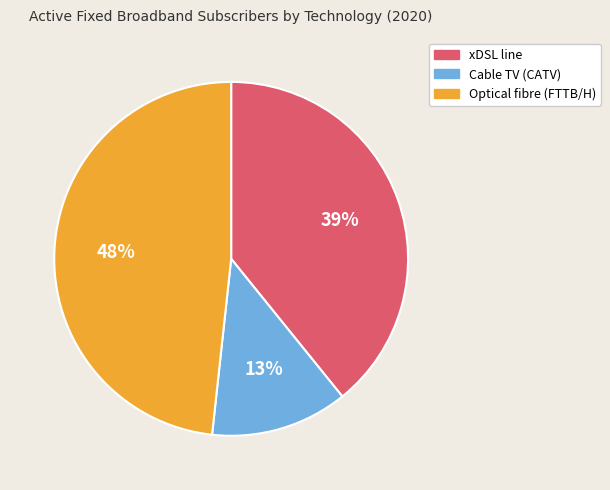

How many segments does this pie chart have?

3